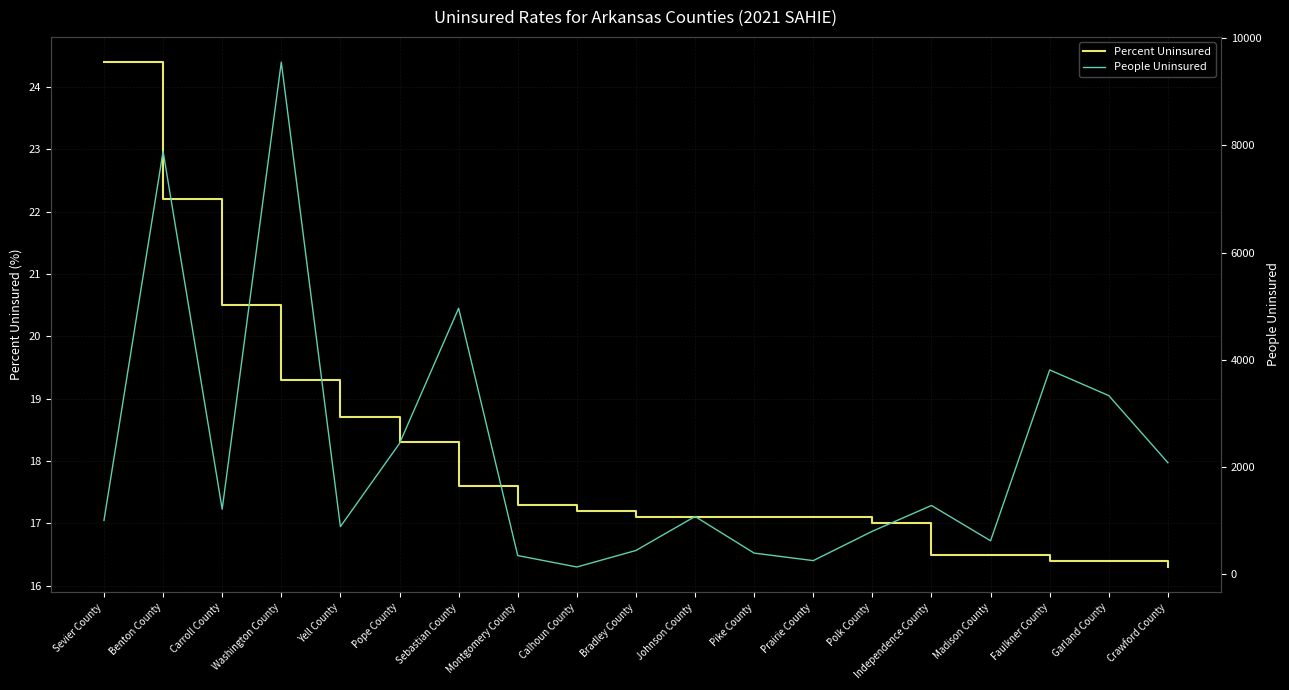

Reading left to right, list all the values displayed in this chart.

Percent Uninsured: Sevier County=24.4	Benton County=22.2	Carroll County=20.5	Washington County=19.3	Yell County=18.7	Pope County=18.3	Sebastian County=17.6	Montgomery County=17.3	Calhoun County=17.2	Bradley County=17.1	Johnson County=17.1	Pike County=17.1	Prairie County=17.1	Polk County=17.0	Independence County=16.5	Madison County=16.5	Faulkner County=16.4	Garland County=16.4	Crawford County=16.3
People Uninsured: Sevier County=1004.0	Benton County=7887.0	Carroll County=1213.0	Washington County=9551.0	Yell County=888.0	Pope County=2439.0	Sebastian County=4960.0	Montgomery County=348.0	Calhoun County=135.0	Bradley County=443.0	Johnson County=1077.0	Pike County=394.0	Prairie County=254.0	Polk County=802.0	Independence County=1282.0	Madison County=624.0	Faulkner County=3810.0	Garland County=3331.0	Crawford County=2080.0